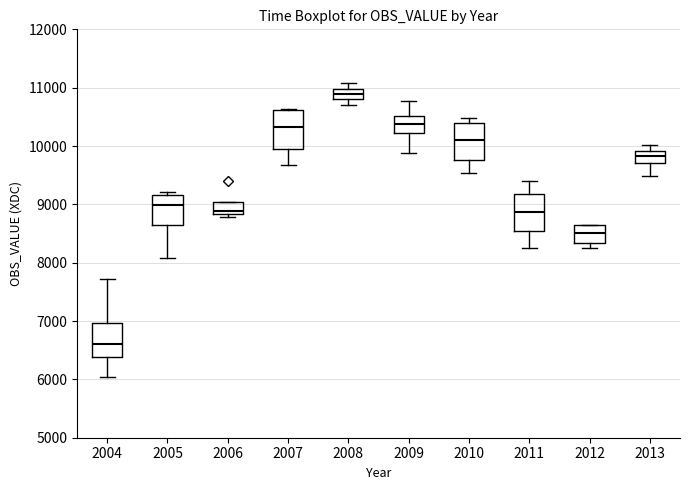

Which box has the lowest median line?

2004